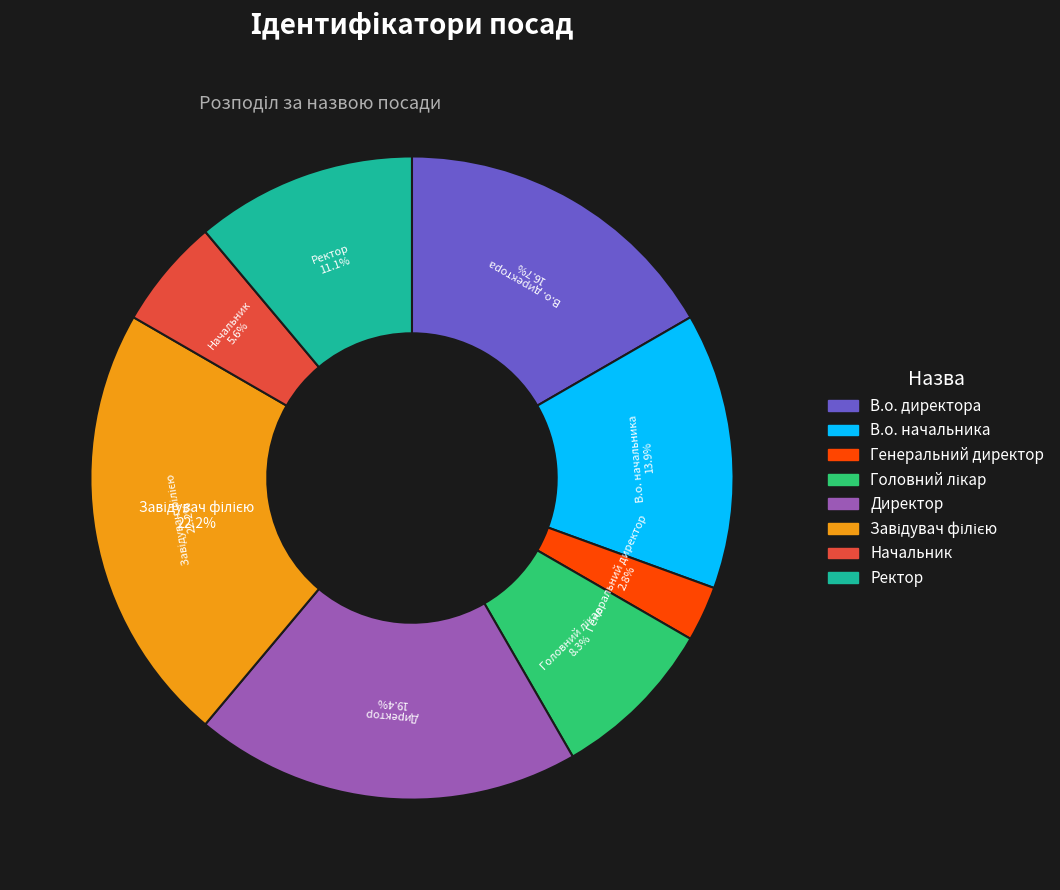

Rank the categories by value from lowest to highest.

Генеральний директор, Начальник, Головний лікар, Ректор, В.о. начальника, В.о. директора, Директор, Завідувач філією